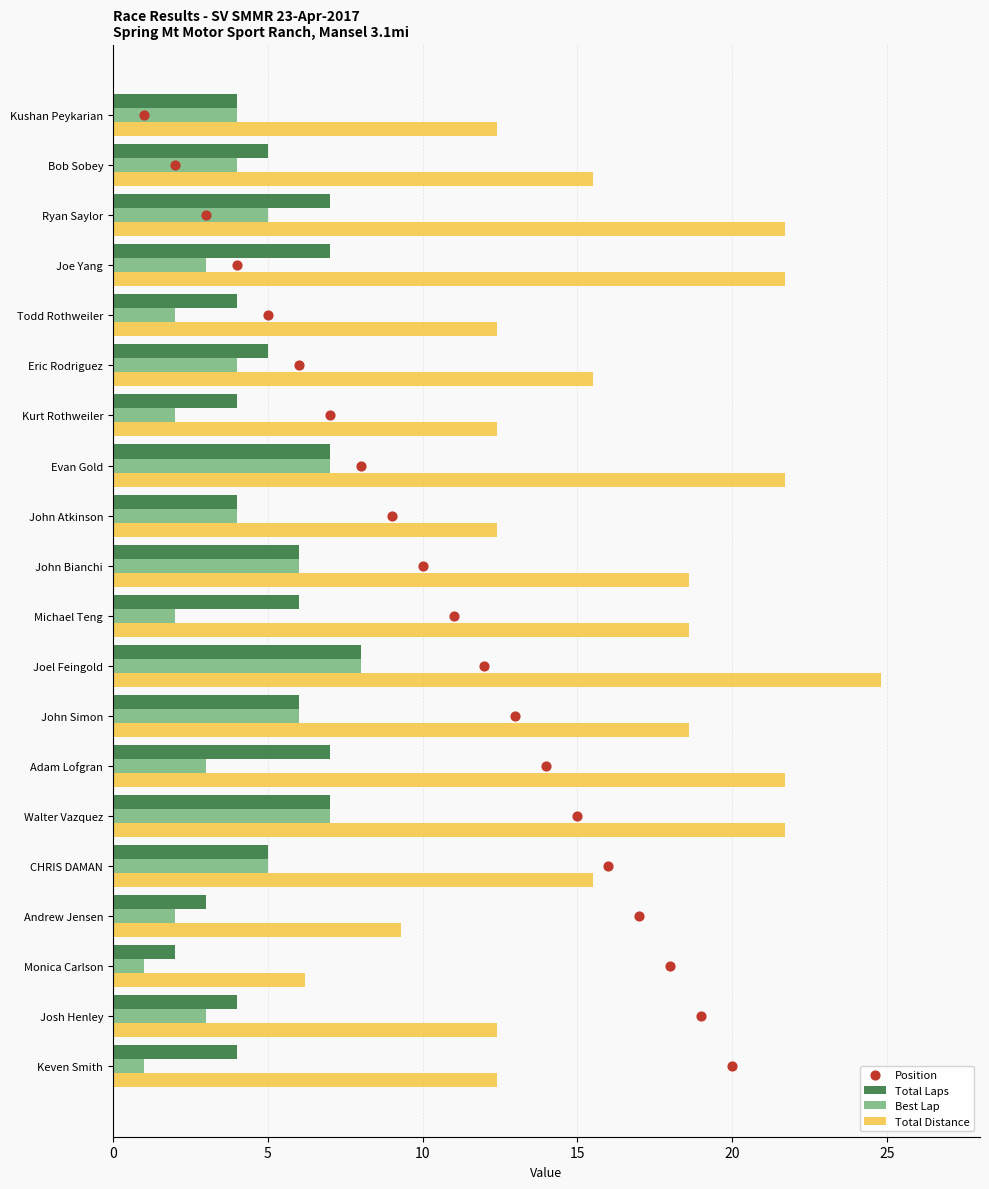

Which series has the largest total across all categories?

Total Distance